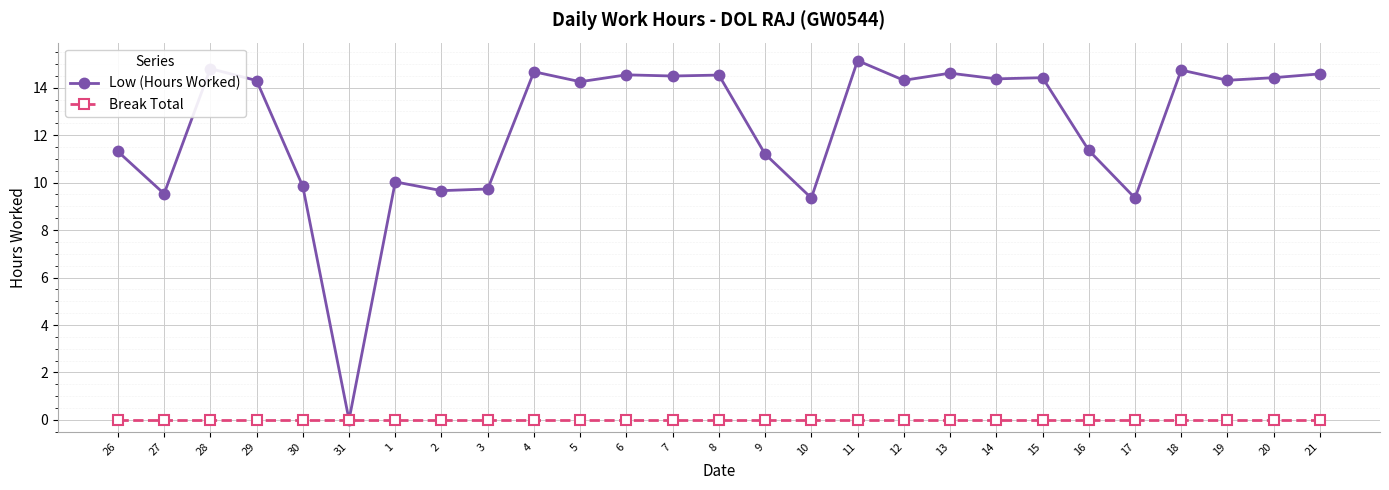

Is this an area chart (filled region under the line)?

No